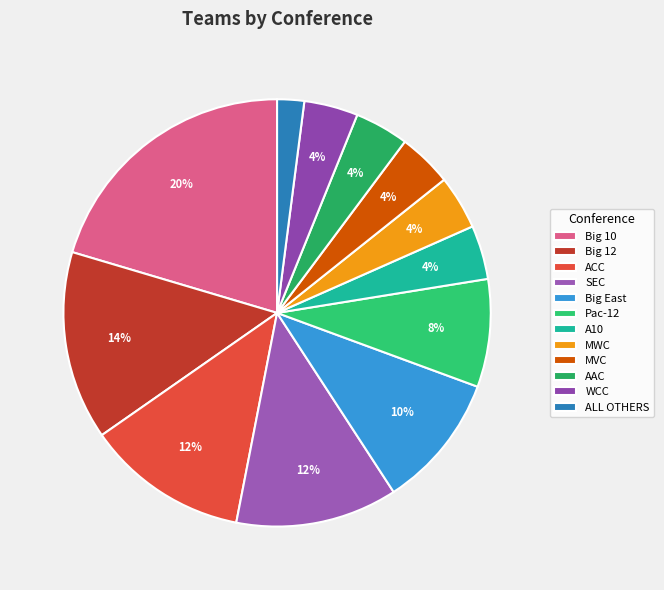

Which category has the biggest portion of the pie?

Big 10